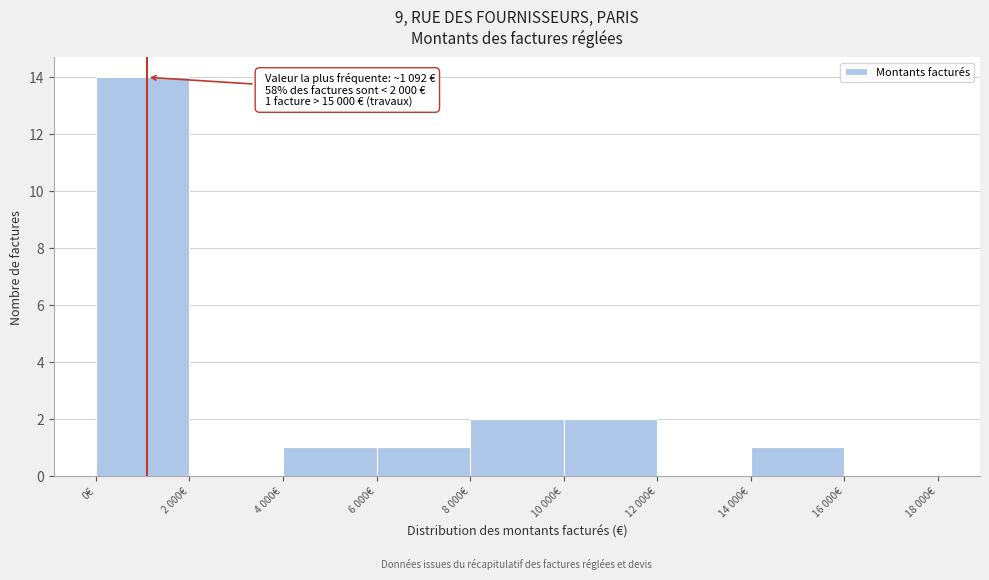

Reading left to right, extract all data points from this chart.

0€=14	2 000€=0	4 000€=1	6 000€=1	8 000€=2	10 000€=2	12 000€=0	14 000€=1	16 000€=0